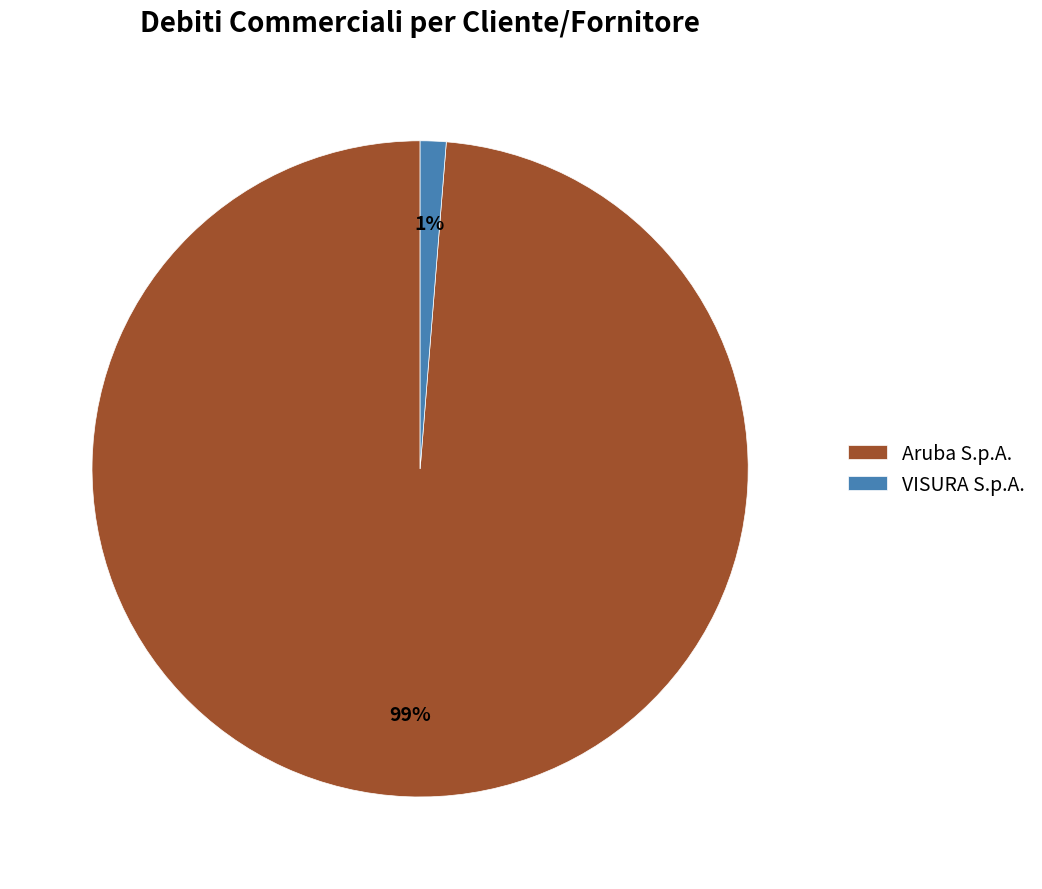

Is the sum of Aruba S.p.A. and VISURA S.p.A. greater than half?

Yes